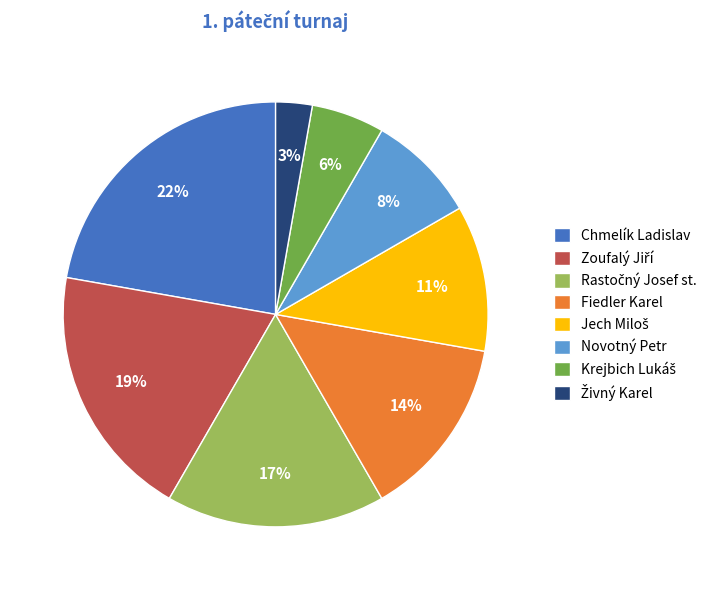

What percentage is the Chmelík Ladislav slice, to the nearest percent?

22%